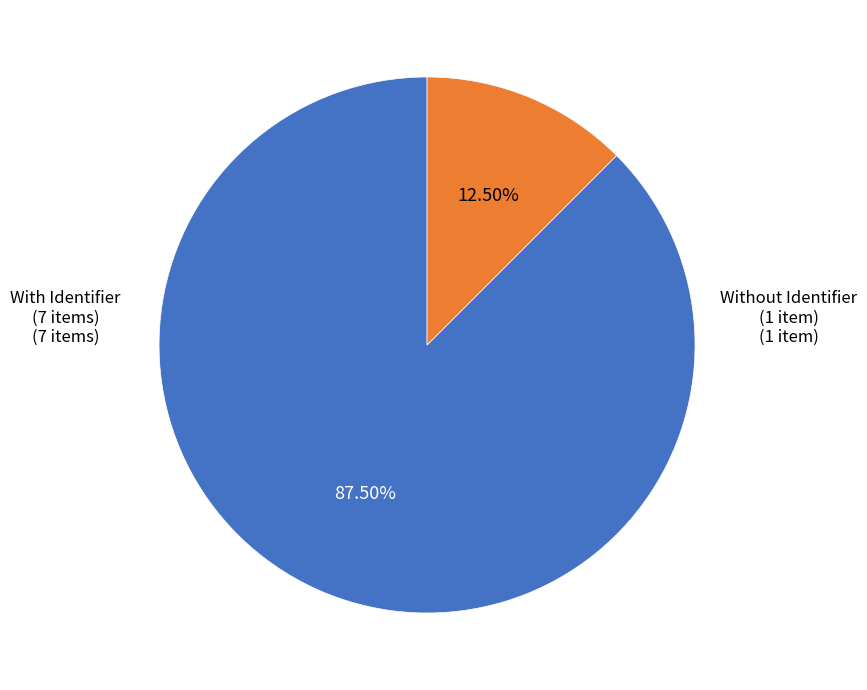

Is there any slice that represents more than half of the pie?

Yes